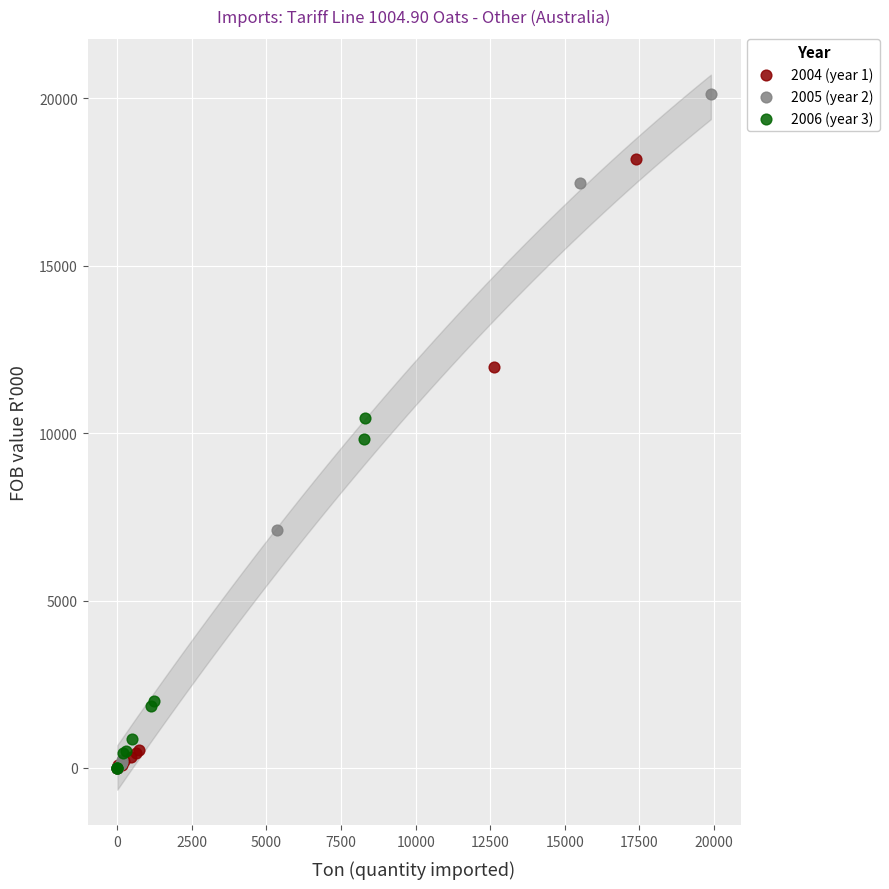

Which series has the largest Y range (max minus min)?

2005 (year 2)